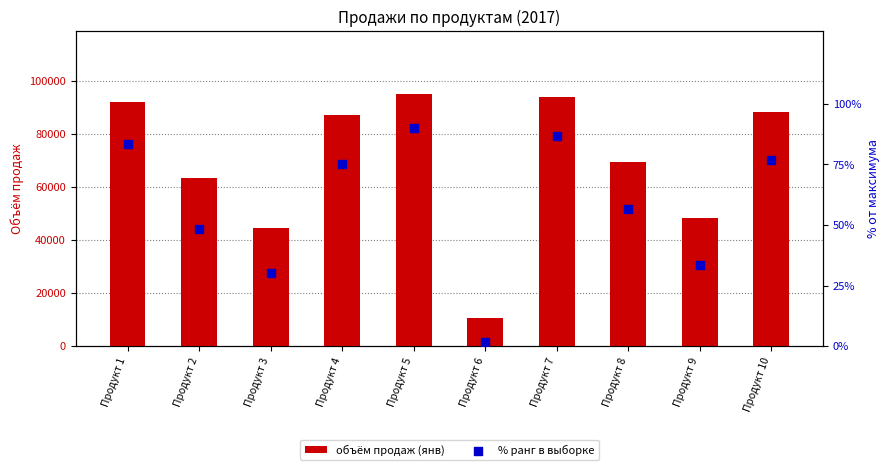

What is the total value across all series at Продукт 6?

10501.7